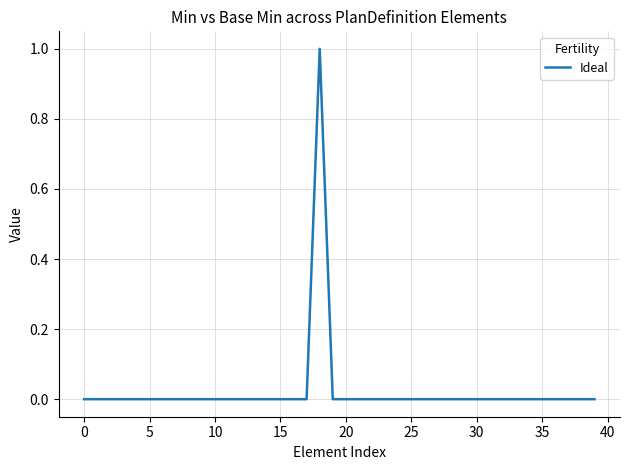

The chart shows a value of 0 at 30. True or false?

True